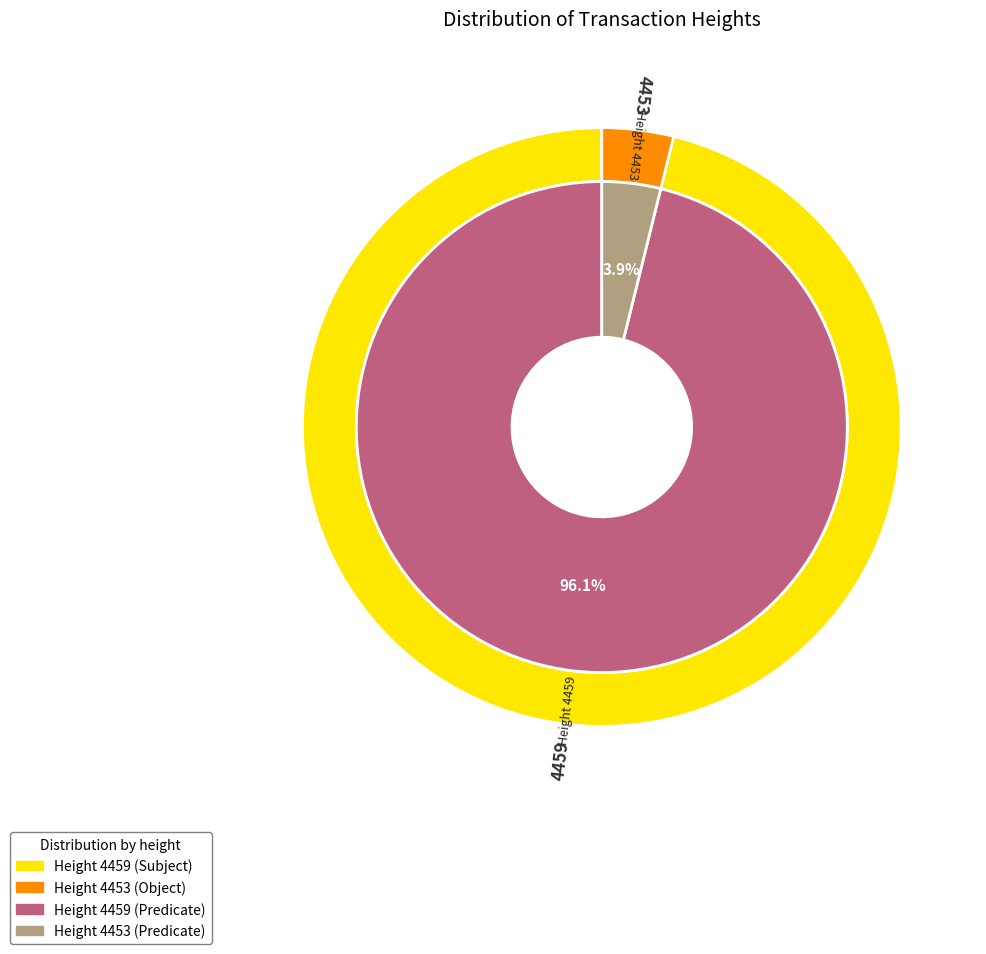

What percentage is the 4453 slice, to the nearest percent?

4%